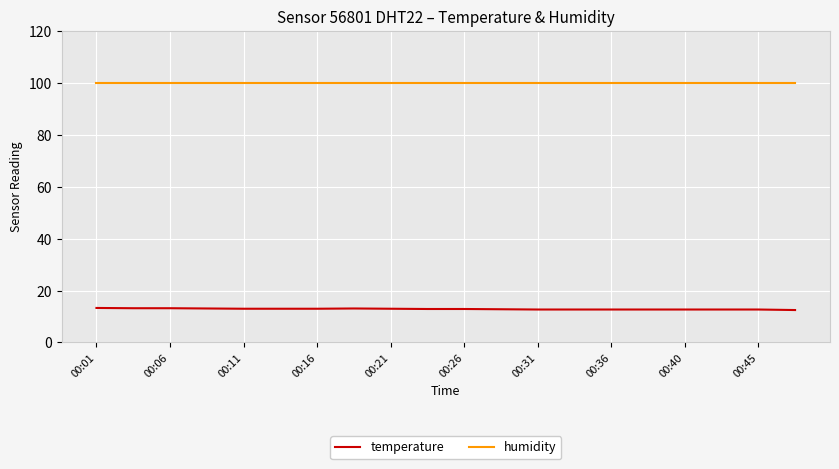

Rank the series by their average value, from highest to lowest.

humidity, temperature